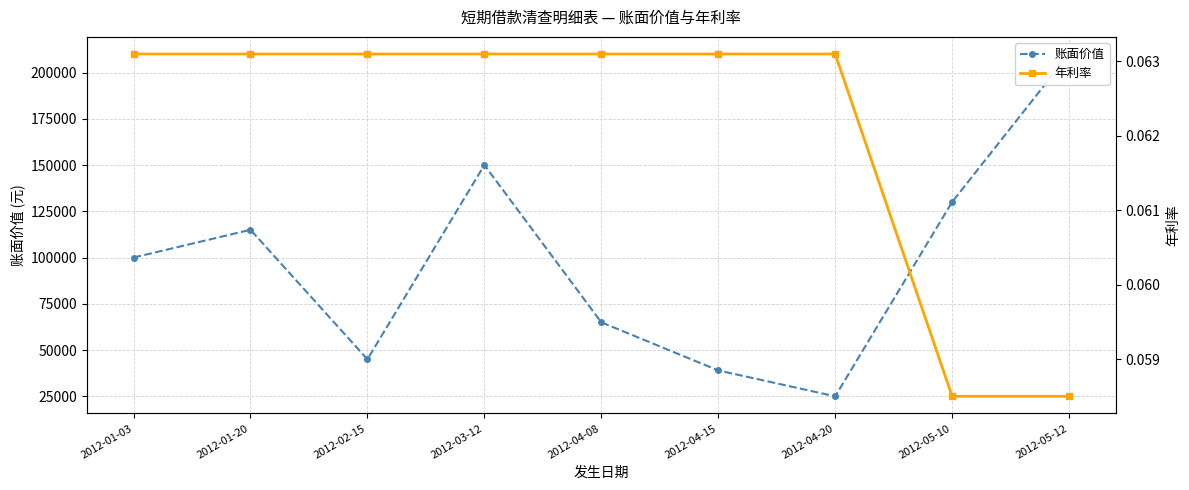

True or false: 账面价值 and 年利率 cross at least once.

False